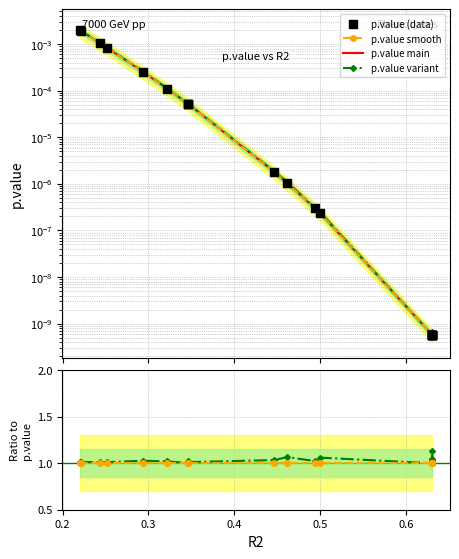

What is the total value across all series at 0.6?

2.0